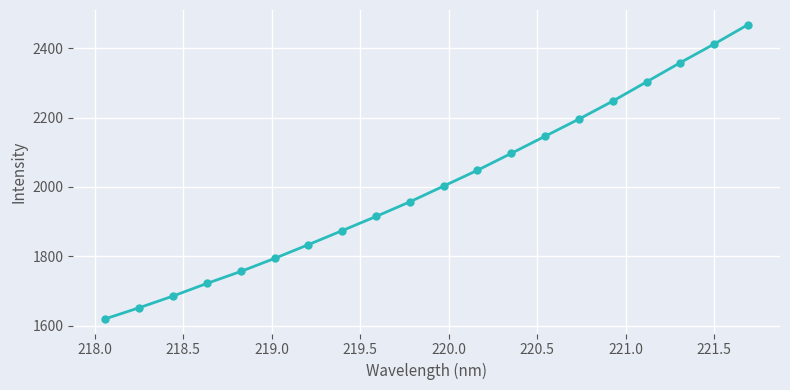

What is the value of the 12th point from the left?

2048.2